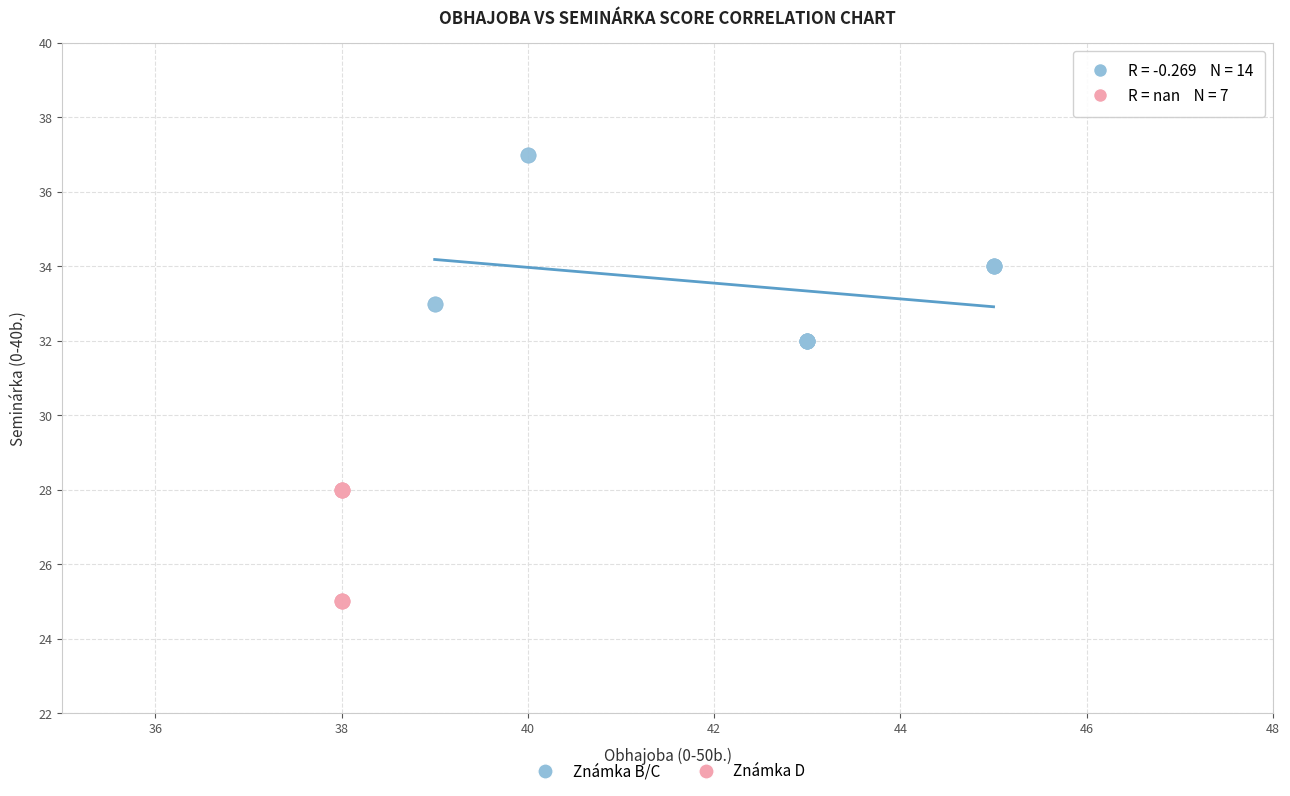

Which series contains the highest Y value?

Známka B/C